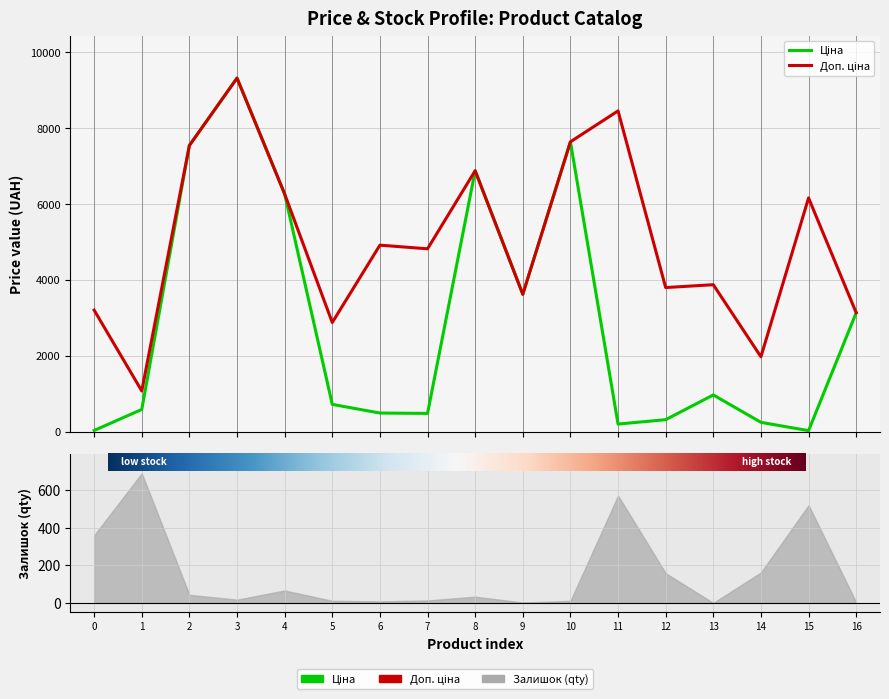

List the series in order of their peak value, lowest first.

Ціна, Доп. ціна